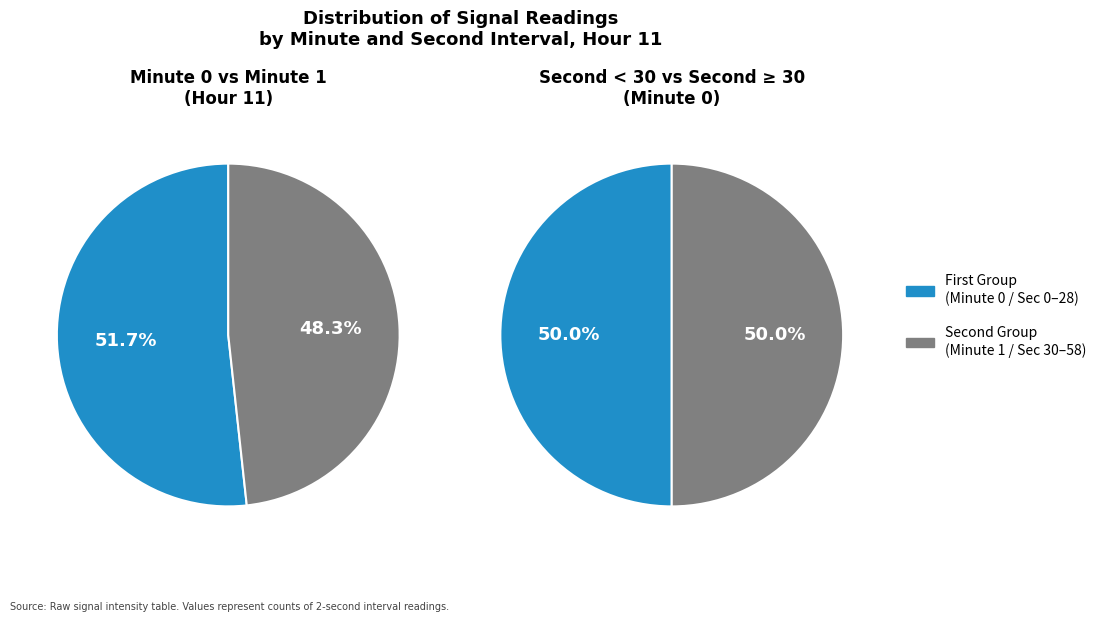

How many segments does this pie chart have?

2